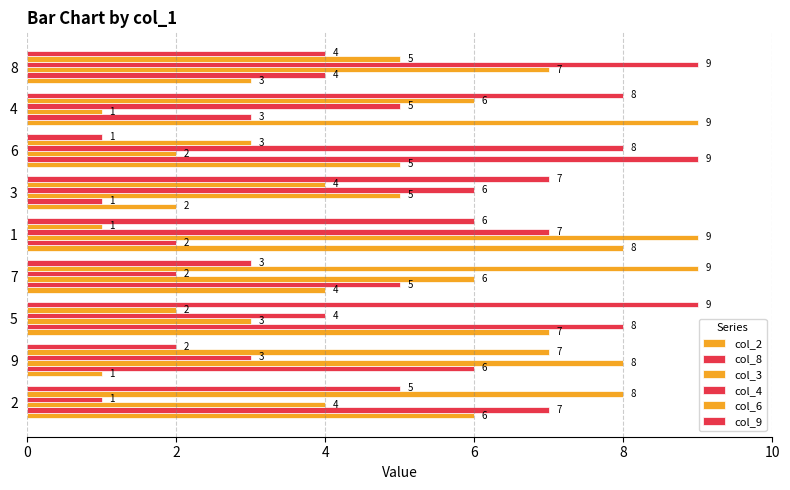

Is the value of col_2 at 8 greater than the value of col_9 at 4?

No